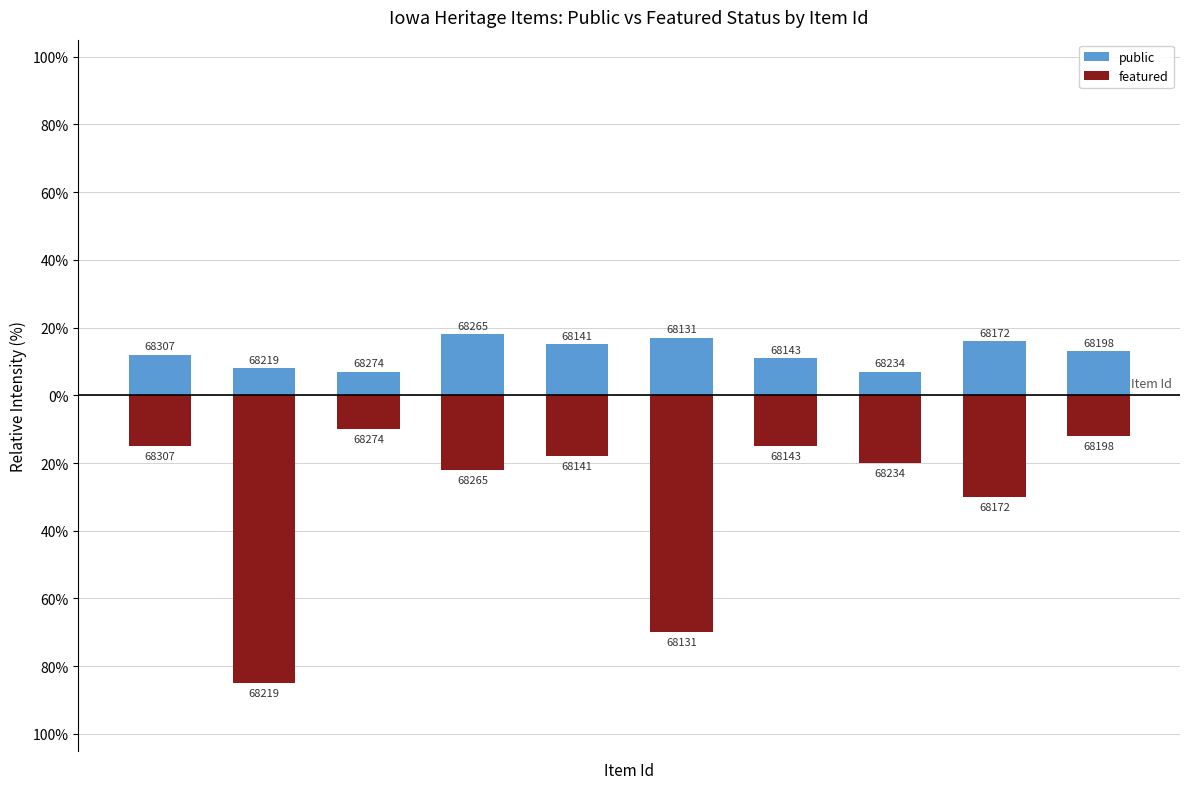

Which series has the largest total across all categories?

public